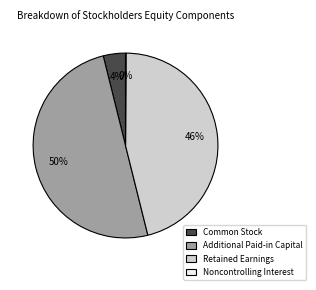

To the nearest percent, what portion does Common Stock represent?

4%